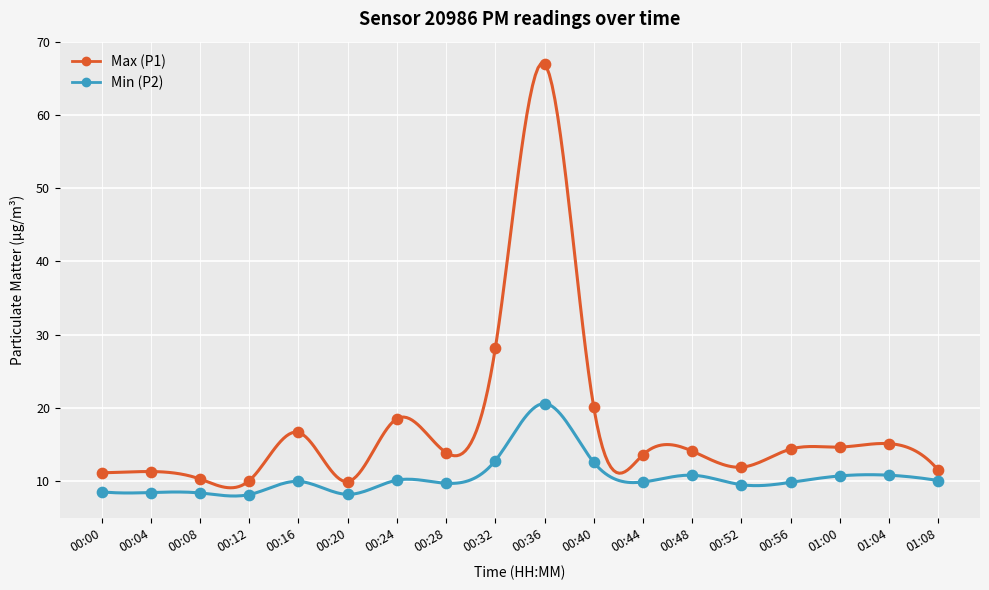

Is the value of P1 at 00:36 greater than the value of P2 at 00:40?

Yes